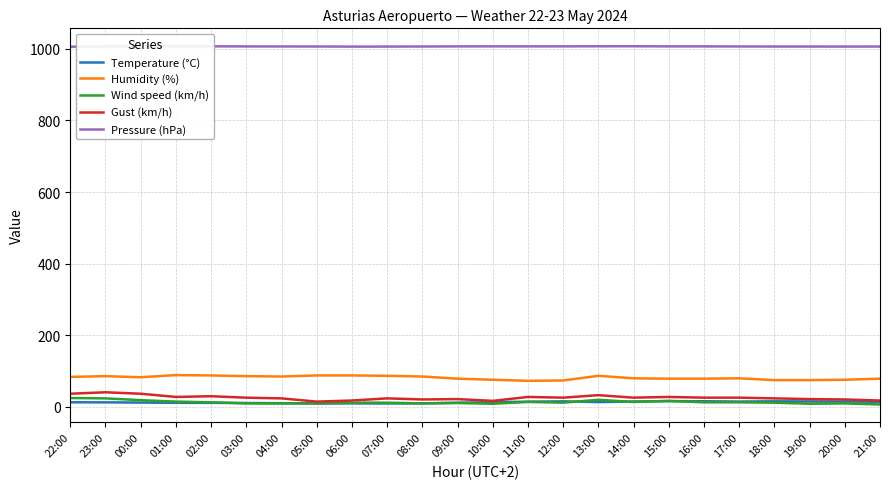

Which series has the widest spread of values?

Gust (km/h)